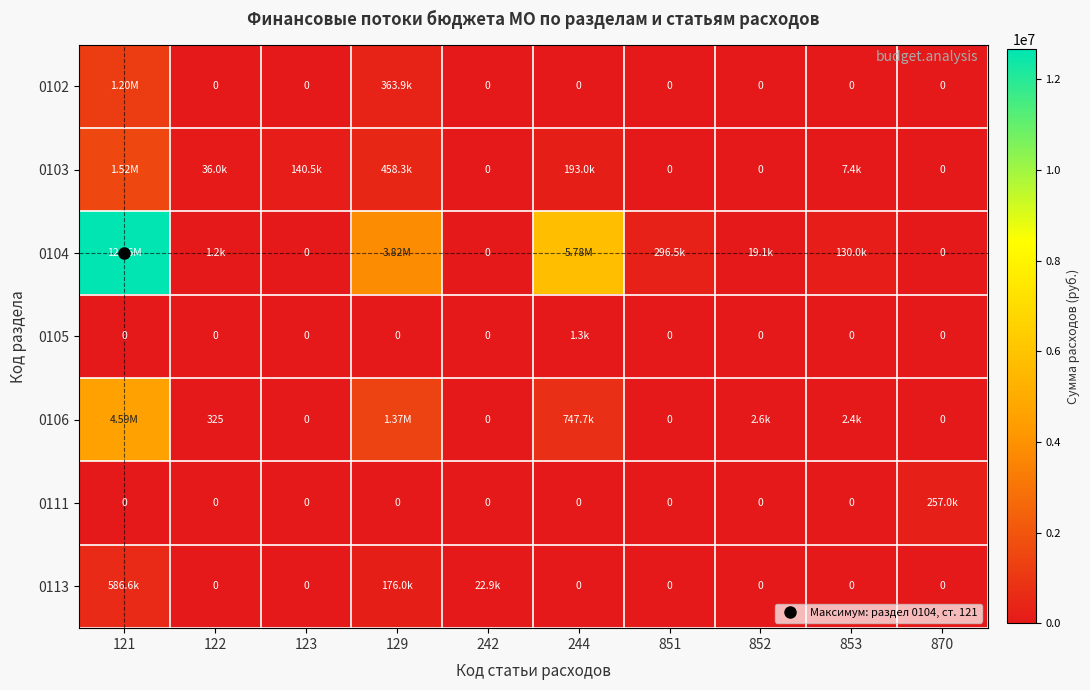

True or false: 0111 has a value of 384104.6 at 870.

False